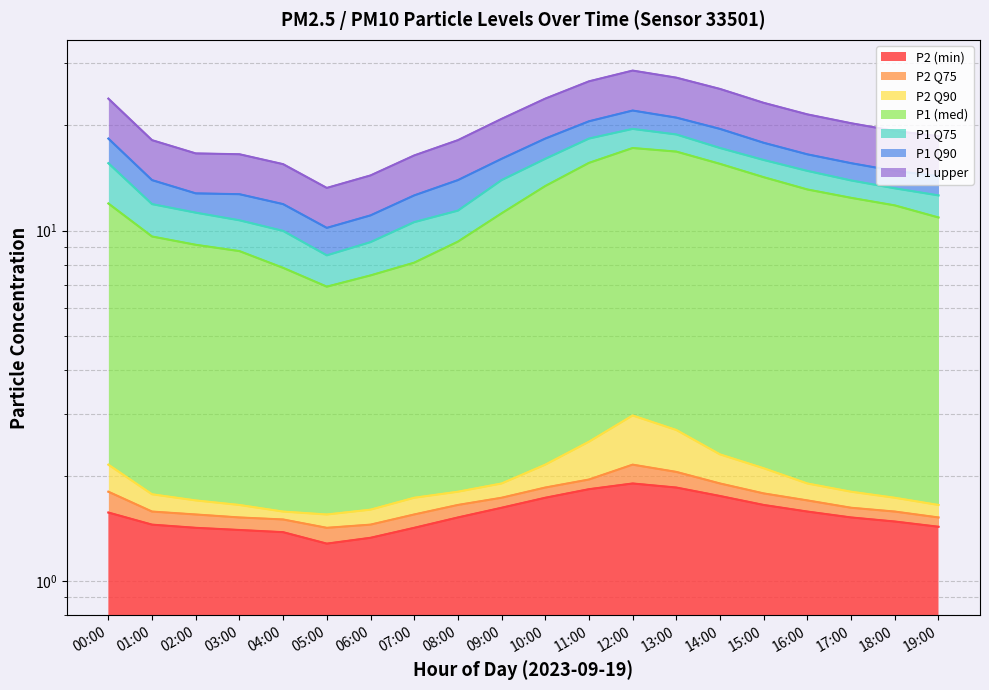

Is the value of P1_q75 at 19:00 greater than the value of P1 at 11:00?

No